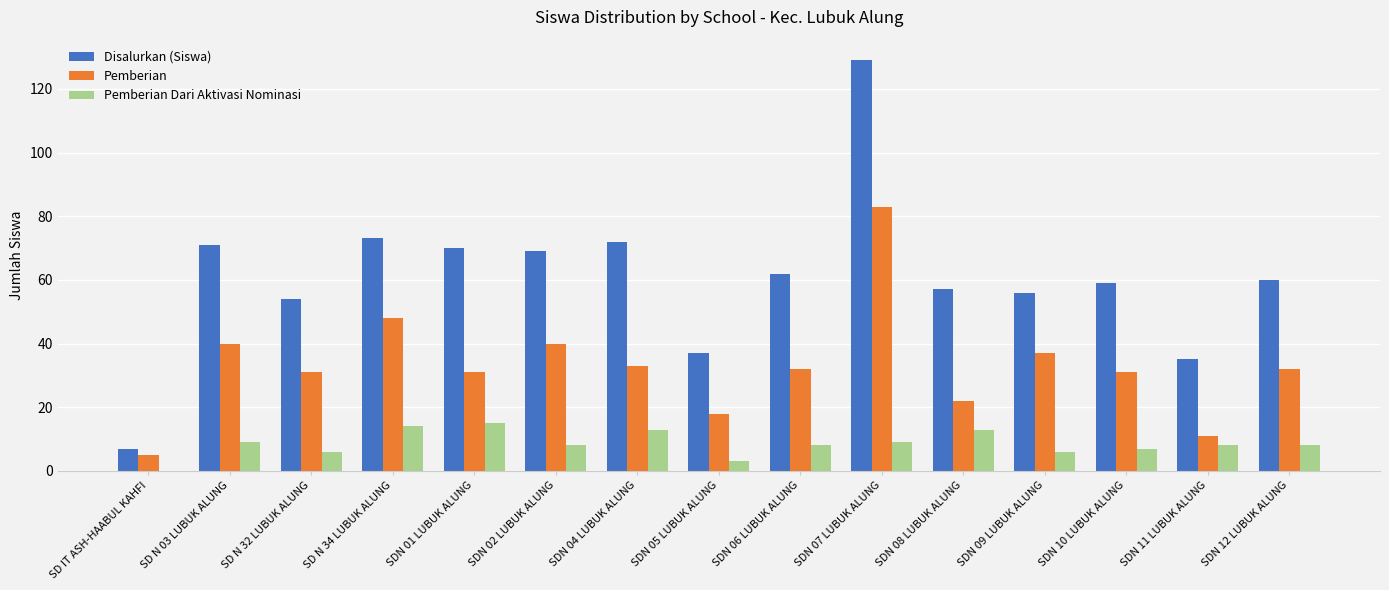

What is the sum of all Disalurkan (Siswa) values?

911